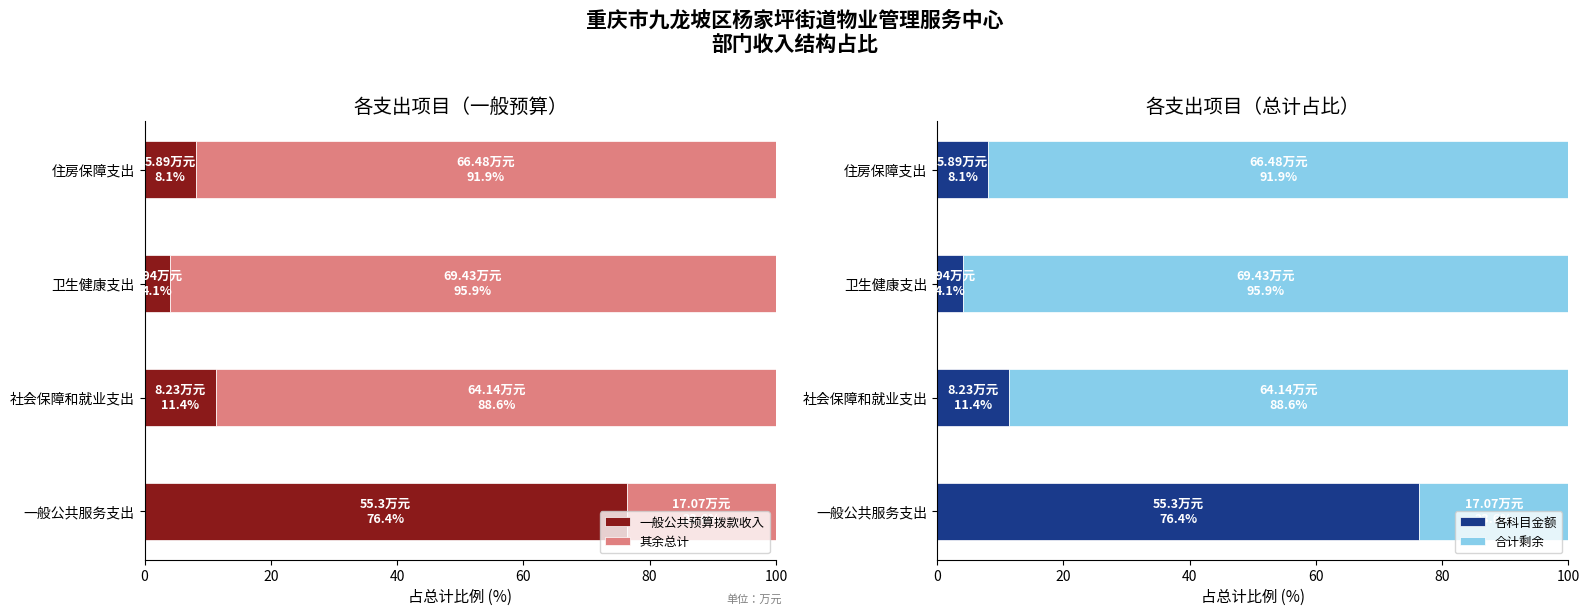

What is the sum of the 一般公共预算拨款收入 values at 40 and 60?

12.2